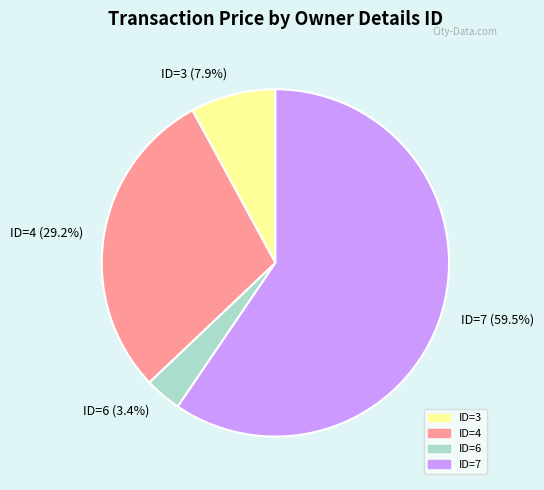

Which slice is the largest?

ID=7 (59.5%)